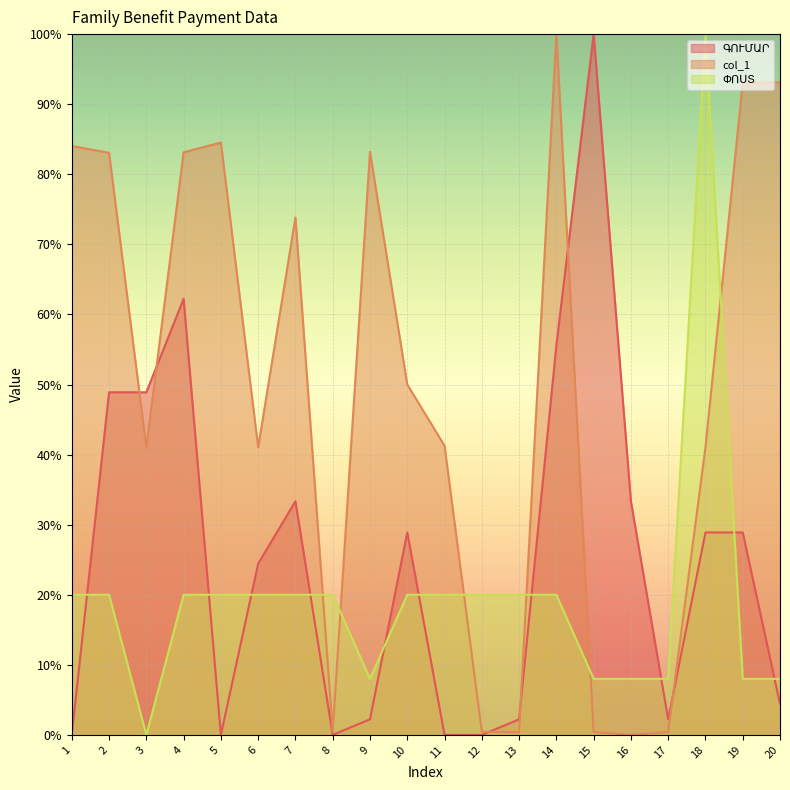

At how many categories does at least one series exceed 0?

20